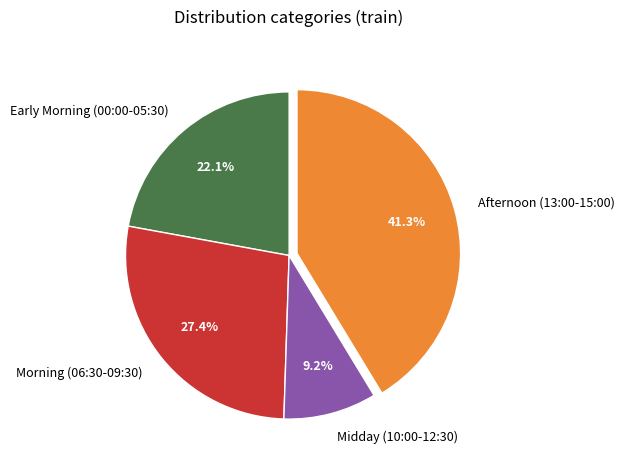

How many segments does this pie chart have?

4